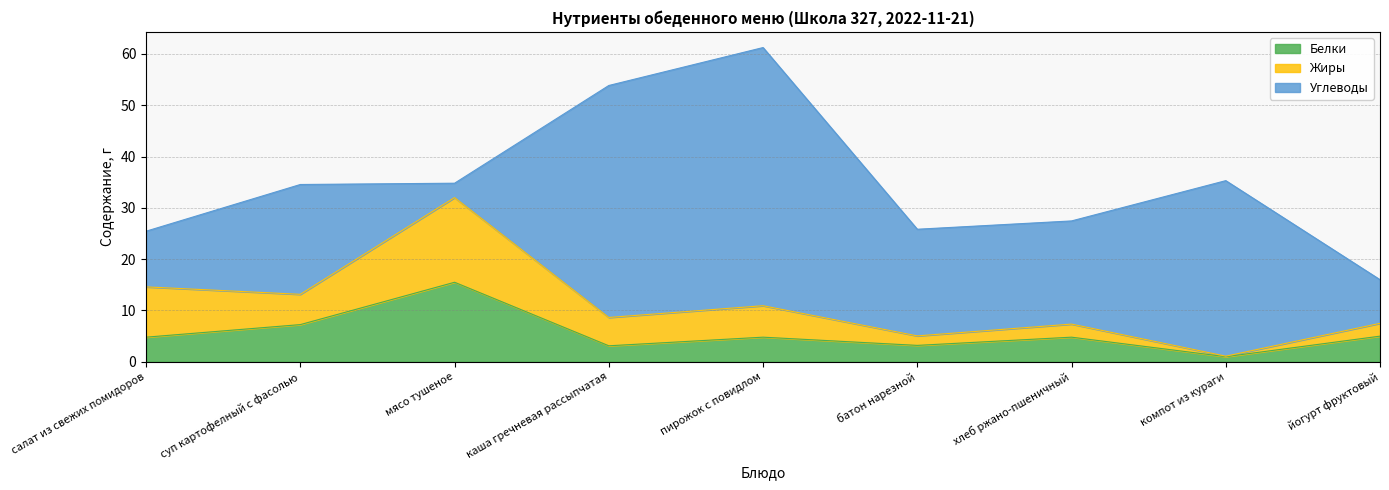

Where is the first local minimum for Углеводы?

мясо тушеное